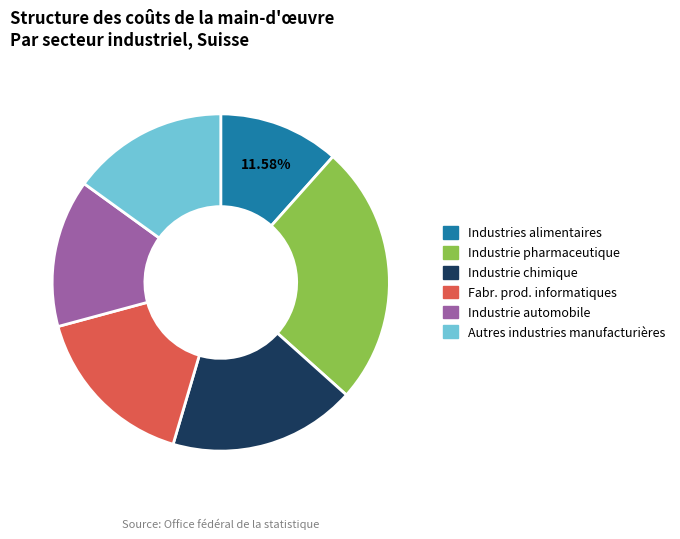

What is the largest slice in the pie chart?

Industrie pharmaceutique